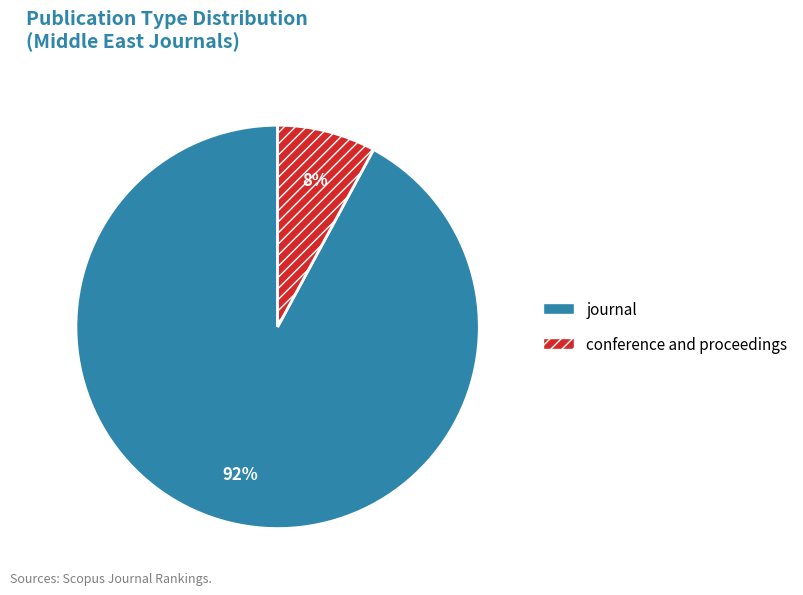

To the nearest percent, what percentage of the pie is journal?

92%